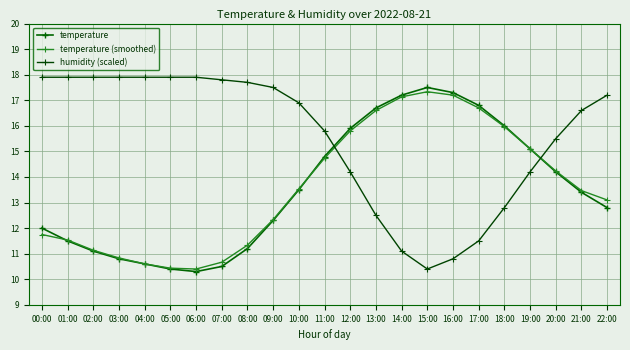

What is the average value of the temperature (smoothed) series?

13.6